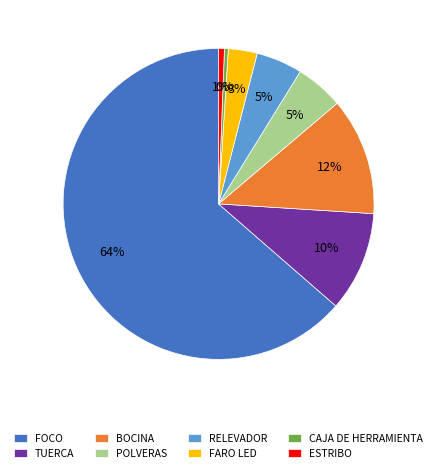

Which slice represents more than half of the pie?

FOCO